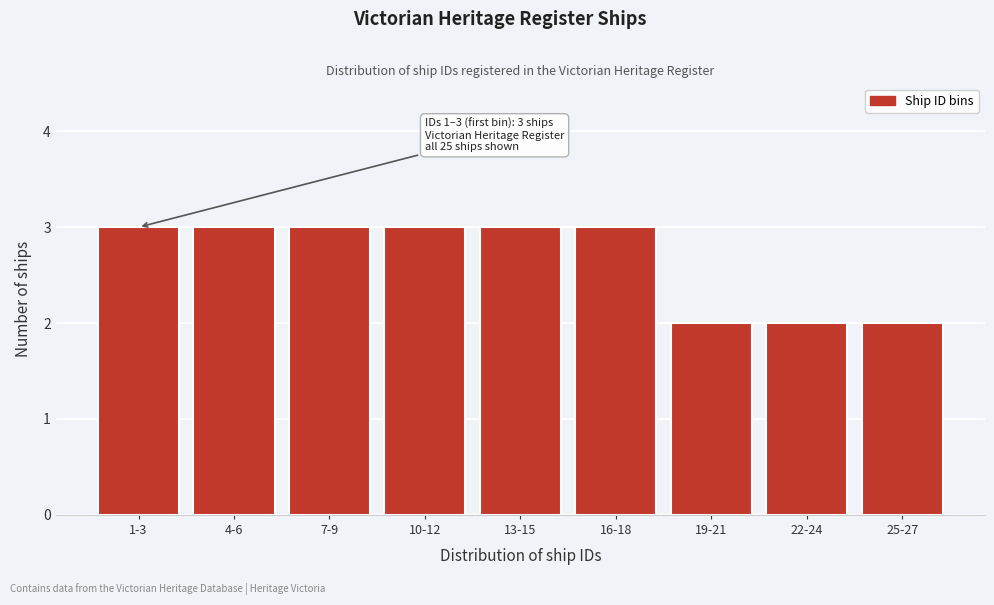

Reading left to right, transcribe all the data shown in this chart.

3	3	3	3	3	3	2	2	2